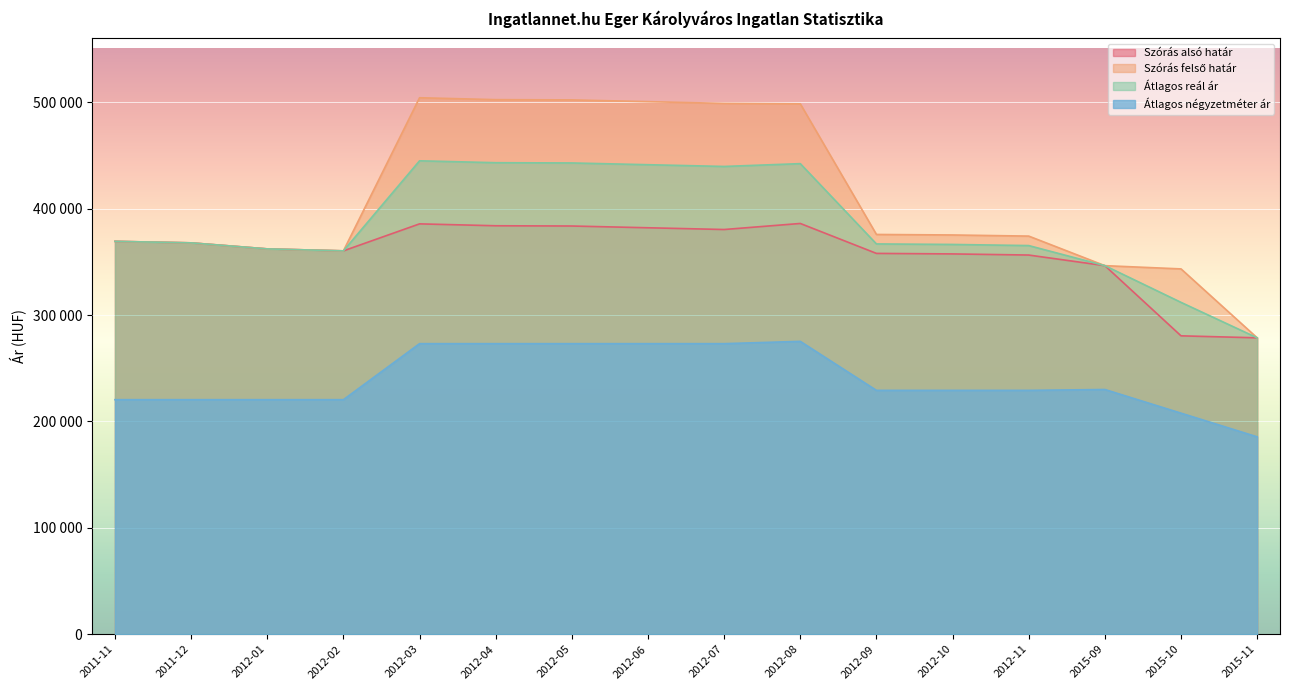

Rank the series at 2011-12 from highest to lowest value.

Szórás alsó határ, Szórás felső határ, Átlagos reál ár, Átlagos négyzetméter ár